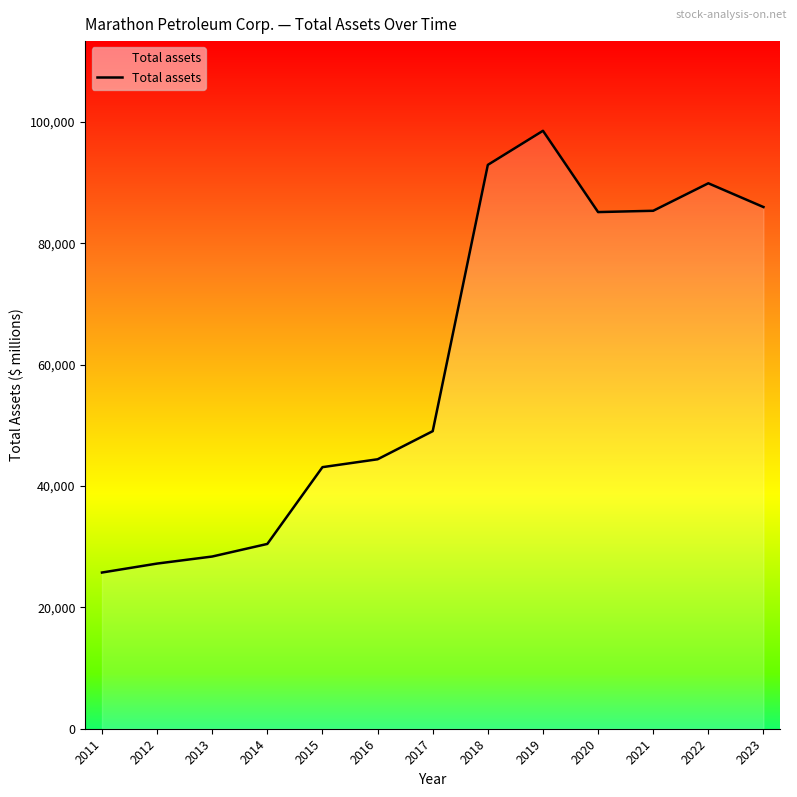

What is the difference between the values at 2017 and 2014?

18587